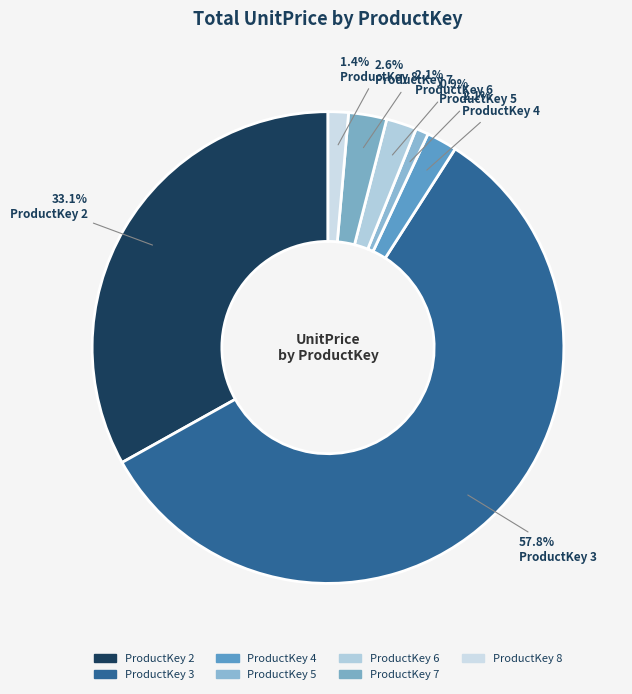

Count the number of slices in the pie.

7